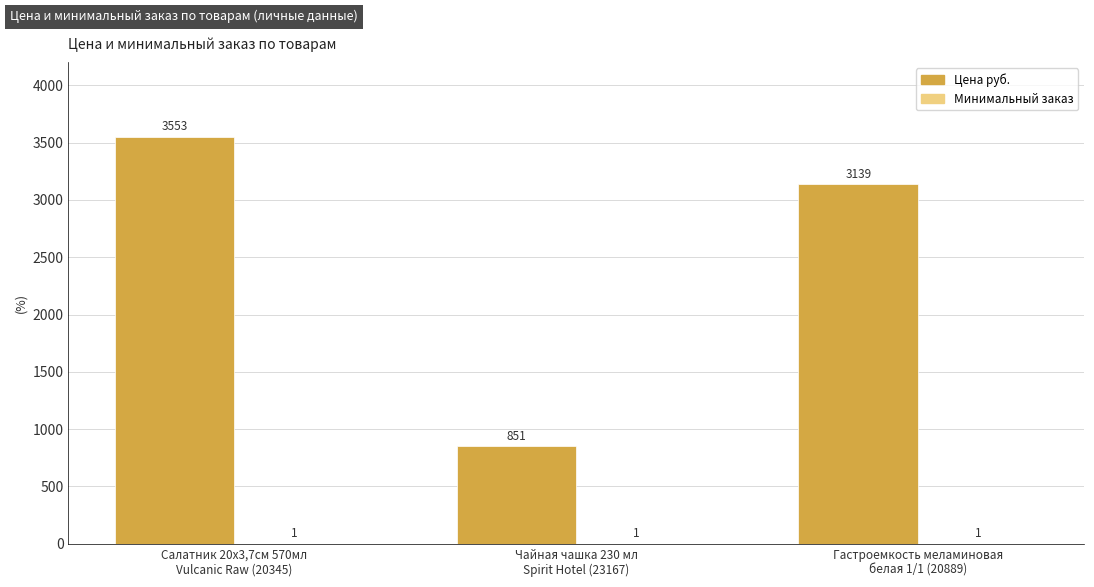

What is the maximum value for Цена руб.?

3553